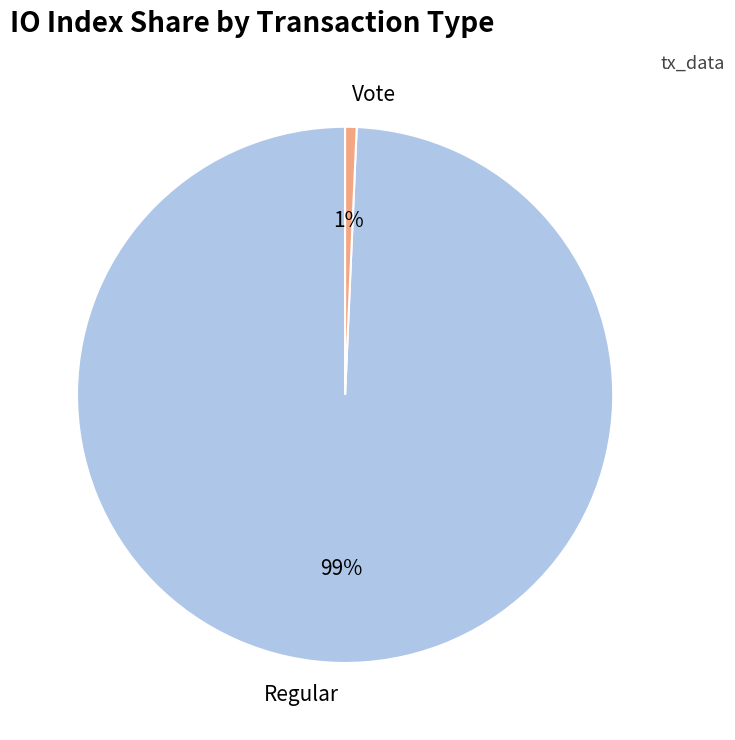

True or false: Regular accounts for 92% of the total.

False